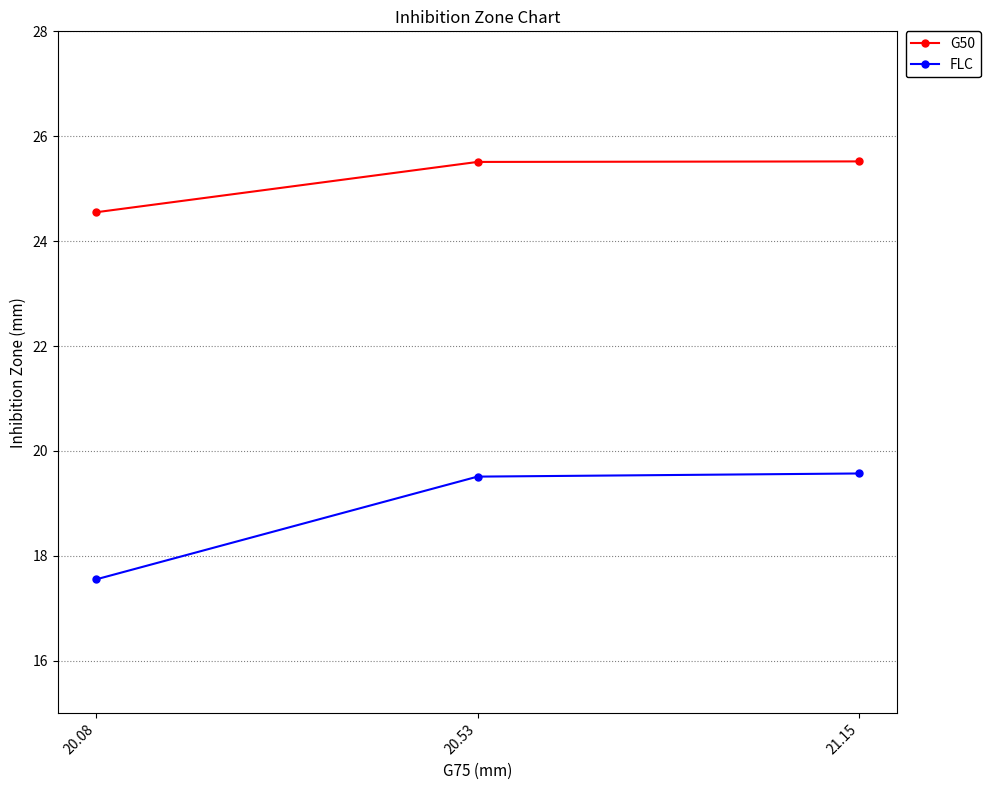

Which series changed the most between 20.08 and 20.53?

FLC